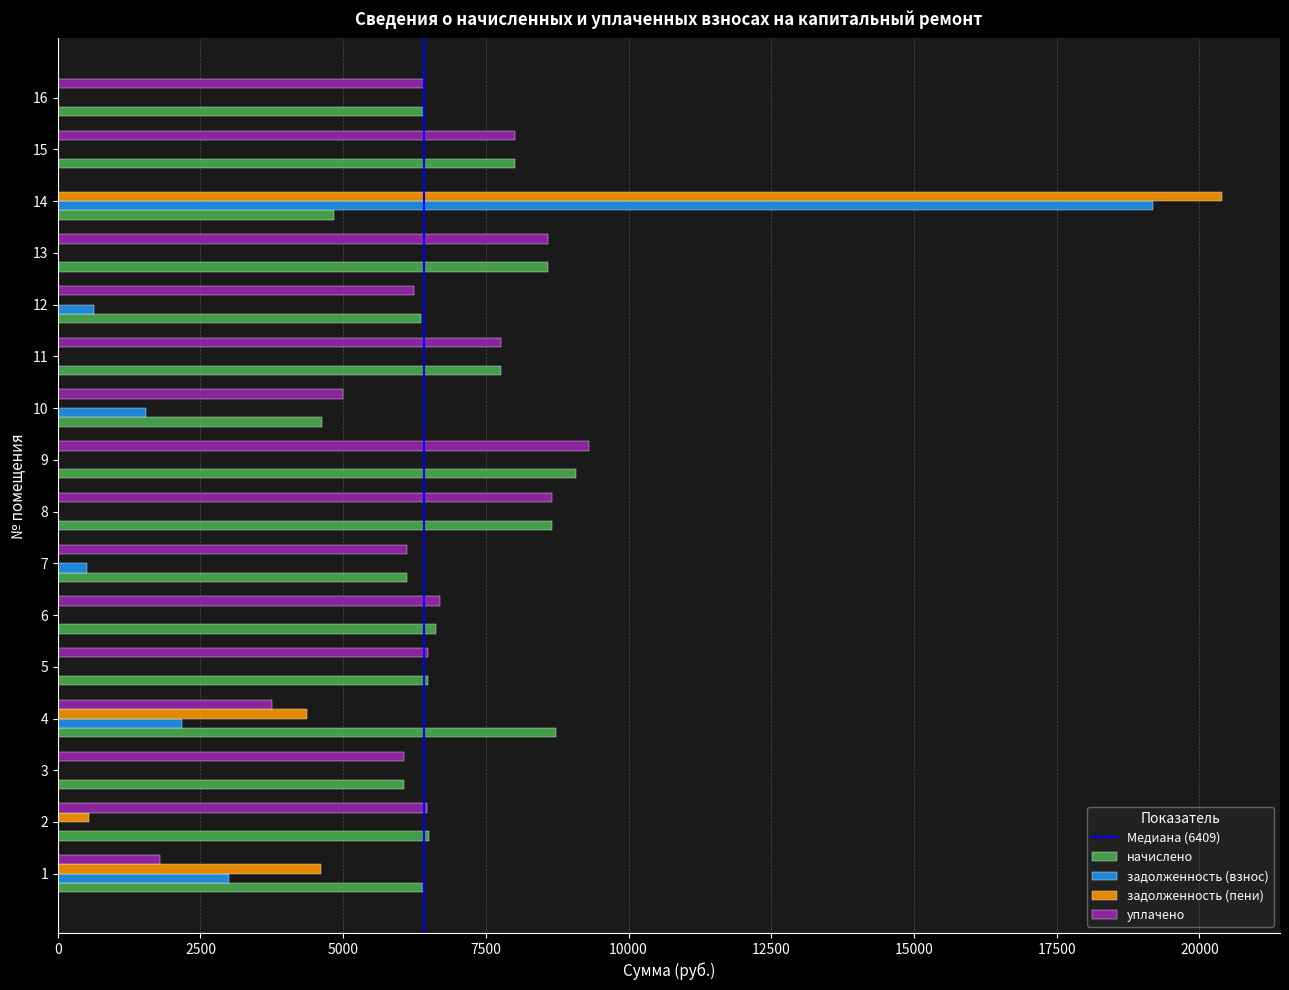

At which category is the sum across all series the highest?

14